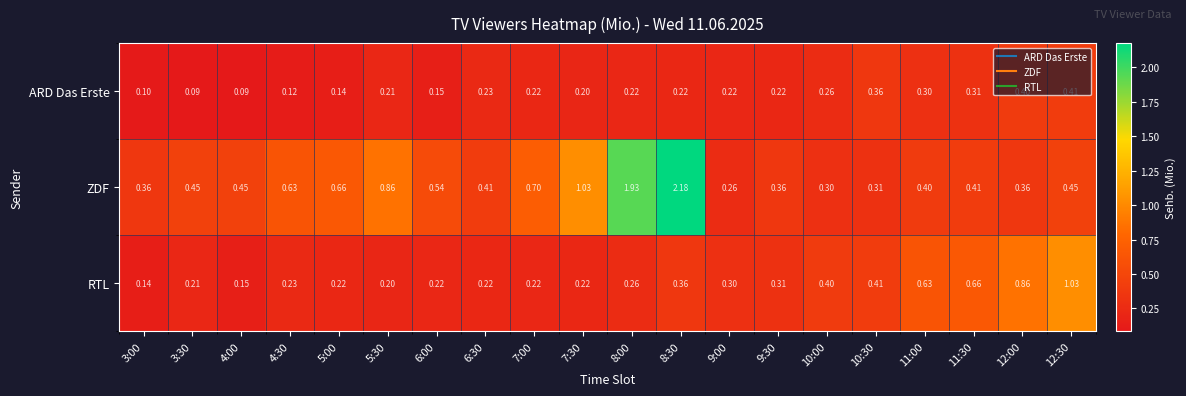

Which series has the largest range (max minus min)?

ZDF